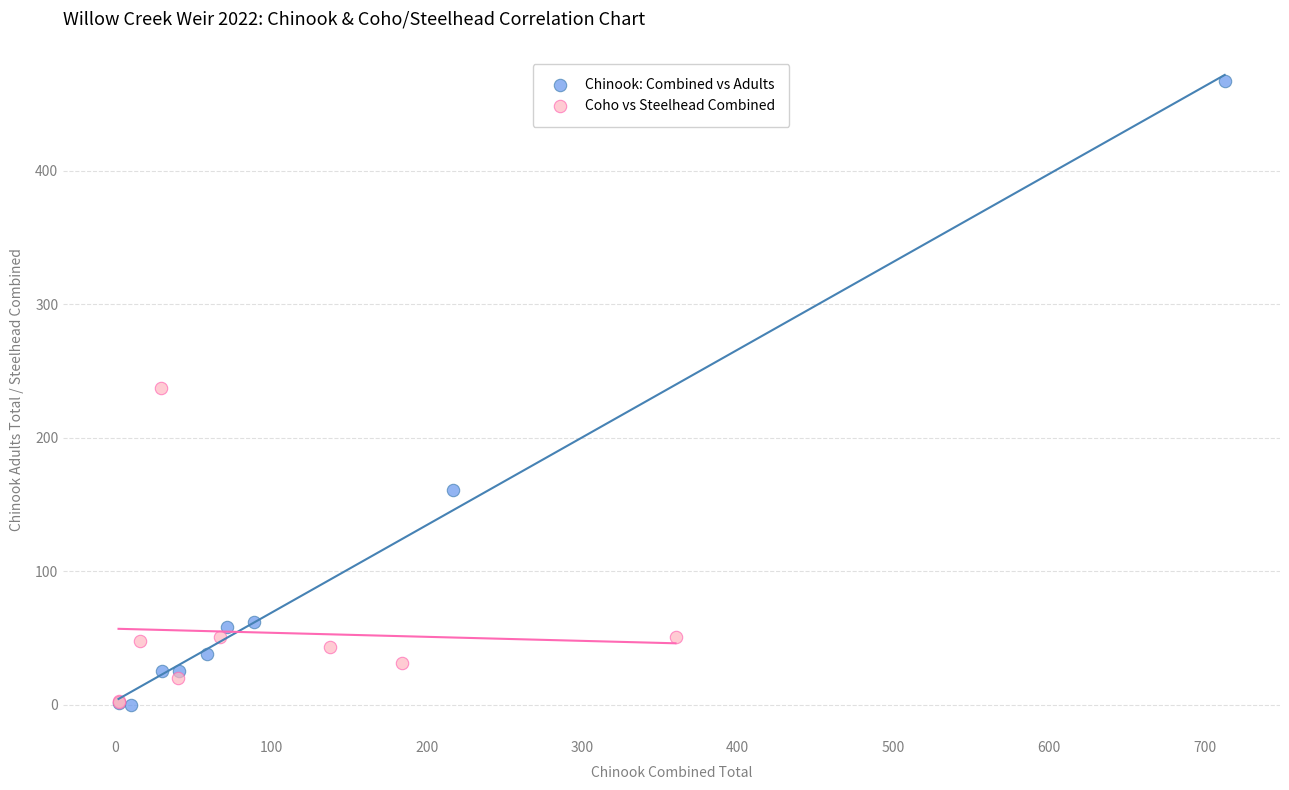

Which series contains the highest Y value?

Chinook: Combined vs Adults